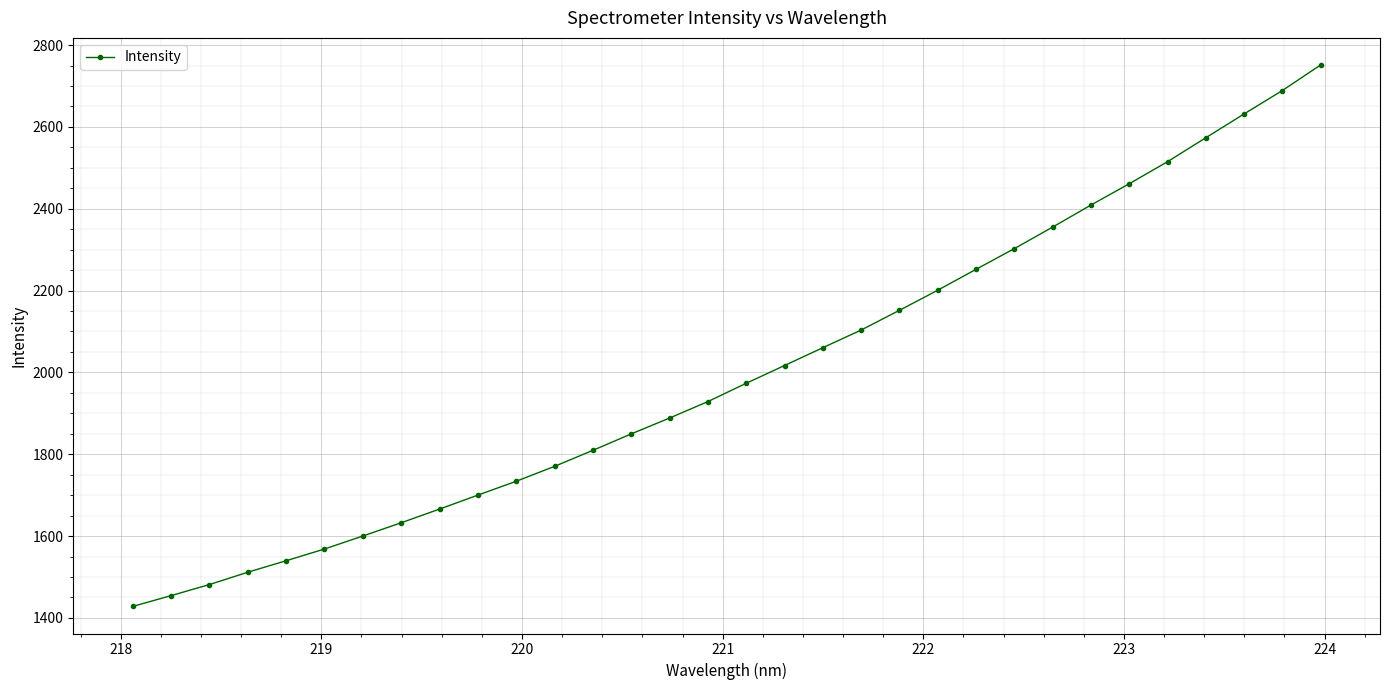

Is this an area chart (filled region under the line)?

No